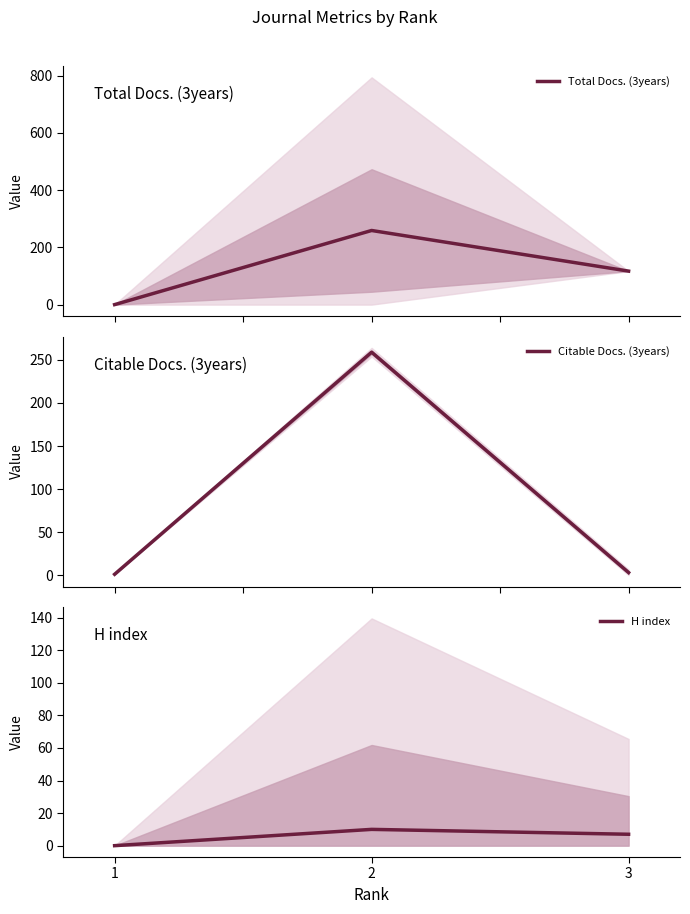

Which series has the widest spread of values?

Total Docs. (3years)